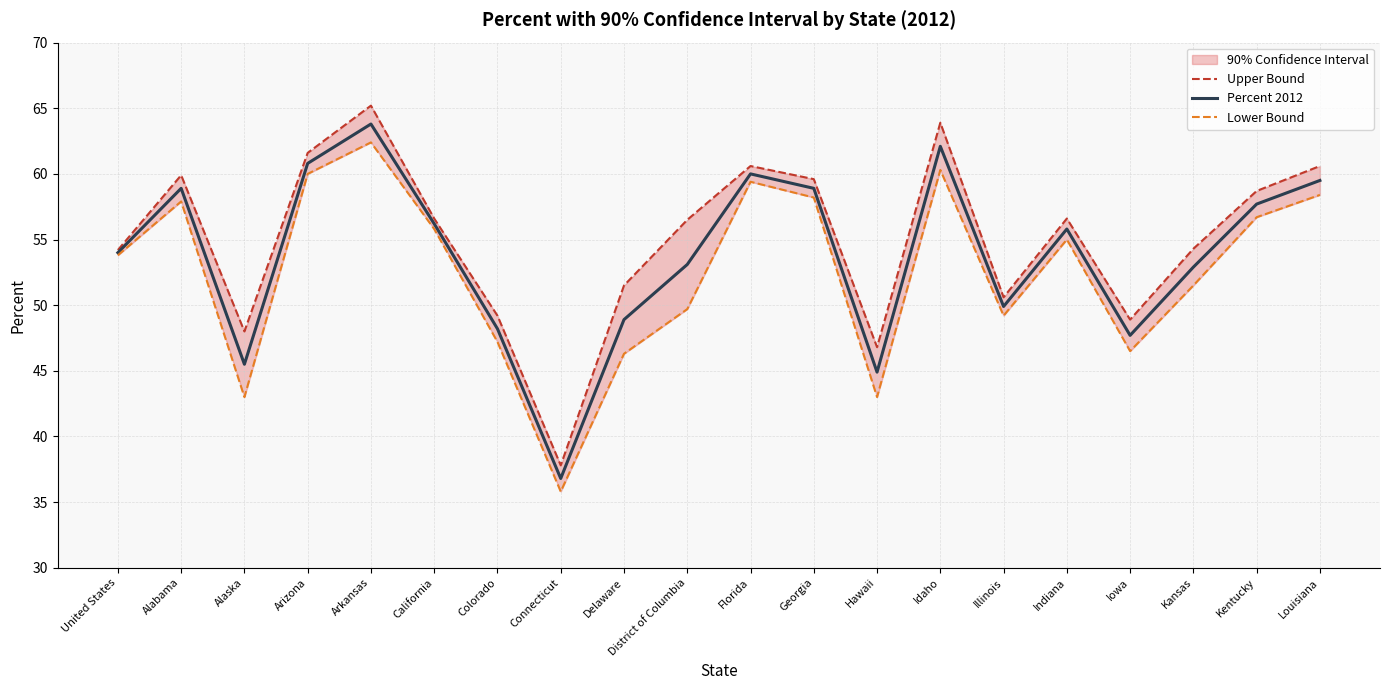

Reading left to right, what are all the values shown in this chart?

Upper Bound: United States=54.2	Alabama=59.9	Alaska=48.0	Arizona=61.6	Arkansas=65.2	California=56.6	Colorado=49.2	Connecticut=37.8	Delaware=51.5	District of Columbia=56.5	Florida=60.6	Georgia=59.6	Hawaii=46.8	Idaho=63.9	Illinois=50.6	Indiana=56.6	Iowa=48.9	Kansas=54.3	Kentucky=58.7	Louisiana=60.6
Percent 2012: United States=54.0	Alabama=58.9	Alaska=45.5	Arizona=60.8	Arkansas=63.8	California=56.2	Colorado=48.2	Connecticut=36.8	Delaware=48.9	District of Columbia=53.1	Florida=60.0	Georgia=58.9	Hawaii=44.9	Idaho=62.1	Illinois=49.9	Indiana=55.8	Iowa=47.7	Kansas=52.9	Kentucky=57.7	Louisiana=59.5
Lower Bound: United States=53.8	Alabama=57.9	Alaska=43.0	Arizona=60.0	Arkansas=62.4	California=55.8	Colorado=47.2	Connecticut=35.8	Delaware=46.3	District of Columbia=49.7	Florida=59.4	Georgia=58.2	Hawaii=43.0	Idaho=60.3	Illinois=49.2	Indiana=55.0	Iowa=46.5	Kansas=51.5	Kentucky=56.7	Louisiana=58.4